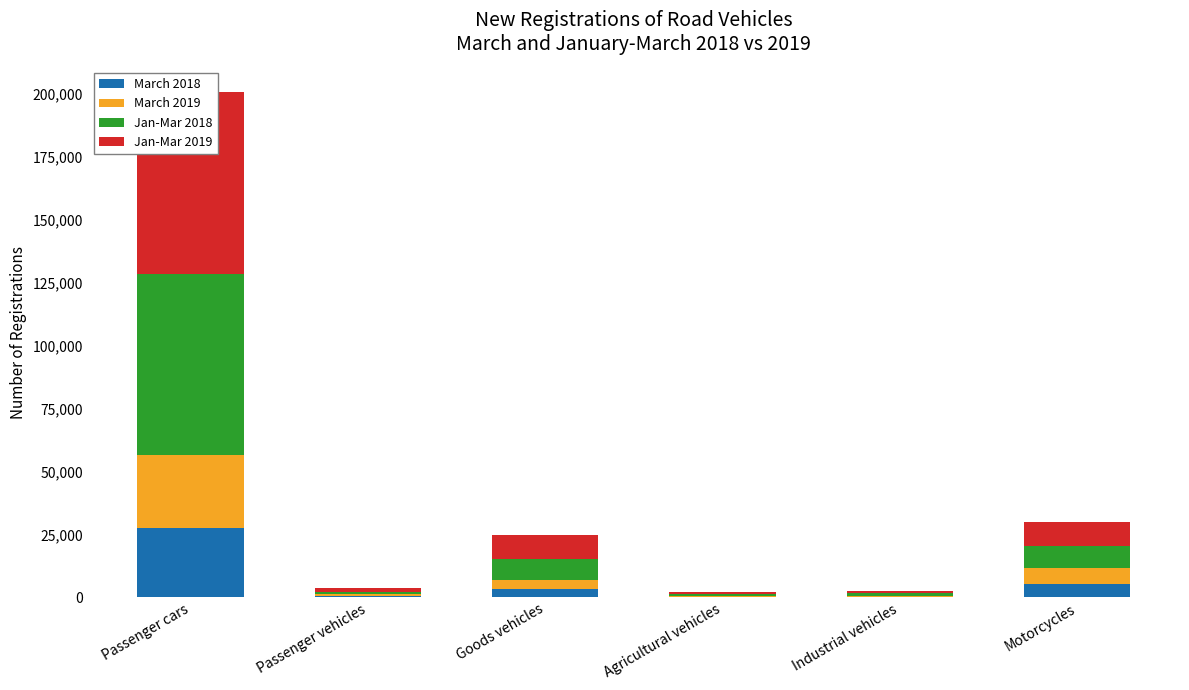

Reading left to right, list all the values displayed in this chart.

March 2018: Passenger cars=27719	Passenger vehicles=592	Goods vehicles=3219	Agricultural vehicles=300	Industrial vehicles=366	Motorcycles=5375
March 2019: Passenger cars=29027	Passenger vehicles=728	Goods vehicles=3581	Agricultural vehicles=304	Industrial vehicles=393	Motorcycles=6458
Jan-Mar 2018: Passenger cars=71784	Passenger vehicles=1037	Goods vehicles=8550	Agricultural vehicles=727	Industrial vehicles=953	Motorcycles=8452
Jan-Mar 2019: Passenger cars=72213	Passenger vehicles=1418	Goods vehicles=9407	Agricultural vehicles=747	Industrial vehicles=1014	Motorcycles=9792